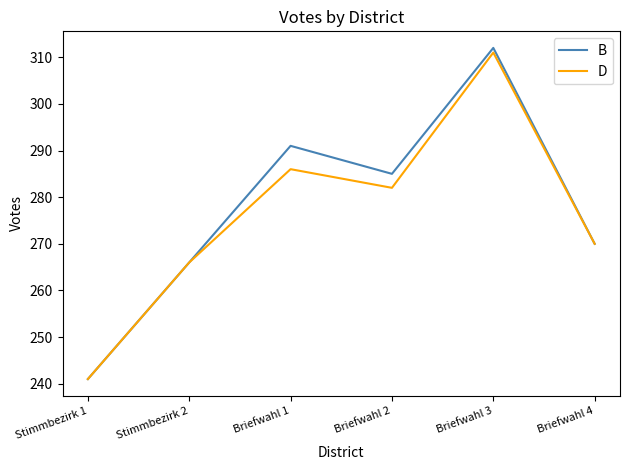

List the series in order of their peak value, highest first.

B, D